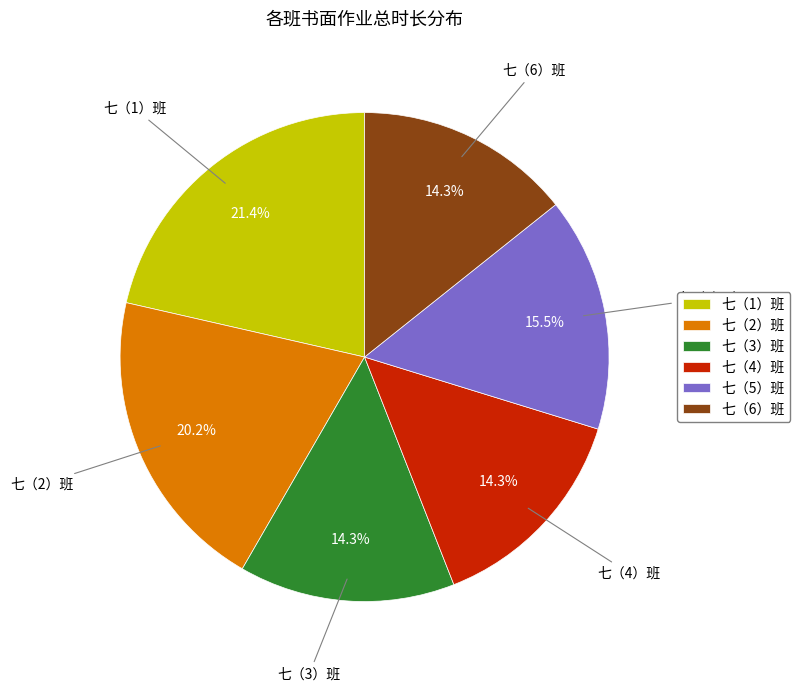

How many segments does this pie chart have?

6